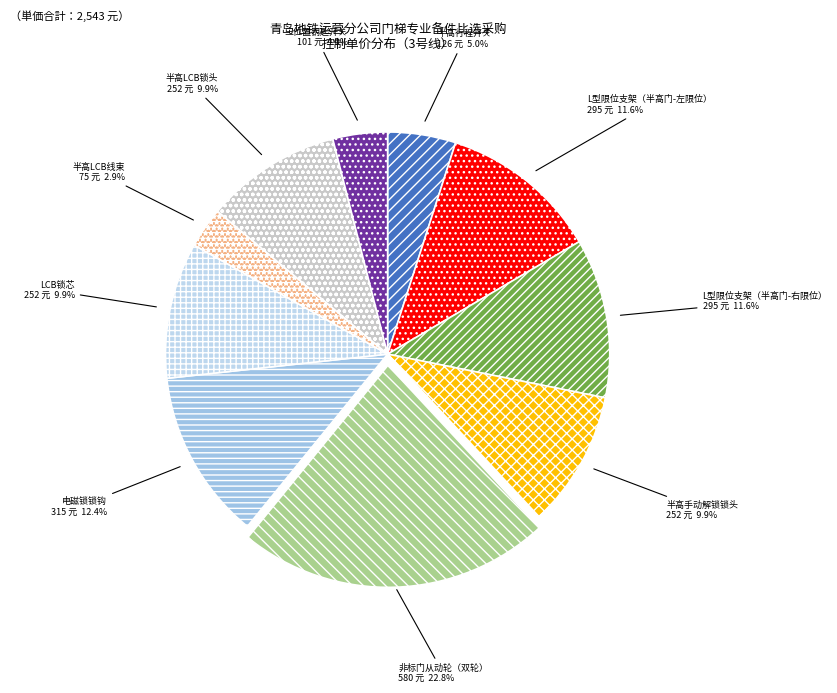

To the nearest percent, what is the combined percentage of 三位置钥匙开关 and L型限位支架（半高门-左限位）?

16%